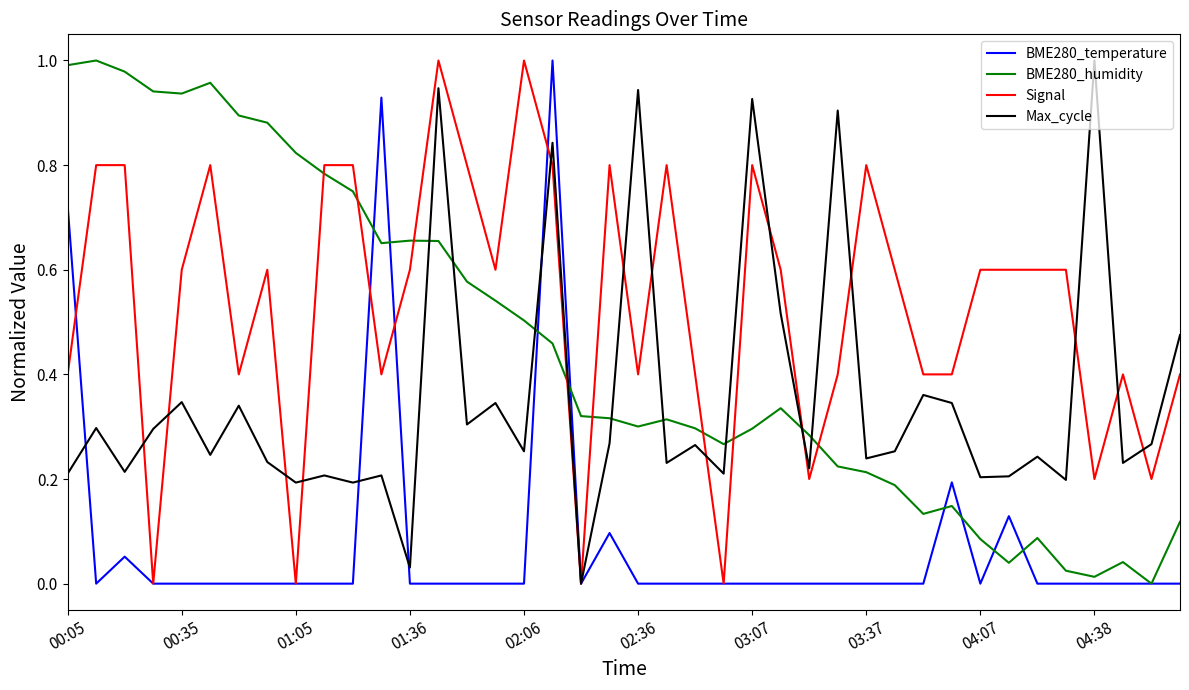

What are all the series names shown in the legend?

BME280_temperature, BME280_humidity, Signal, Max_cycle